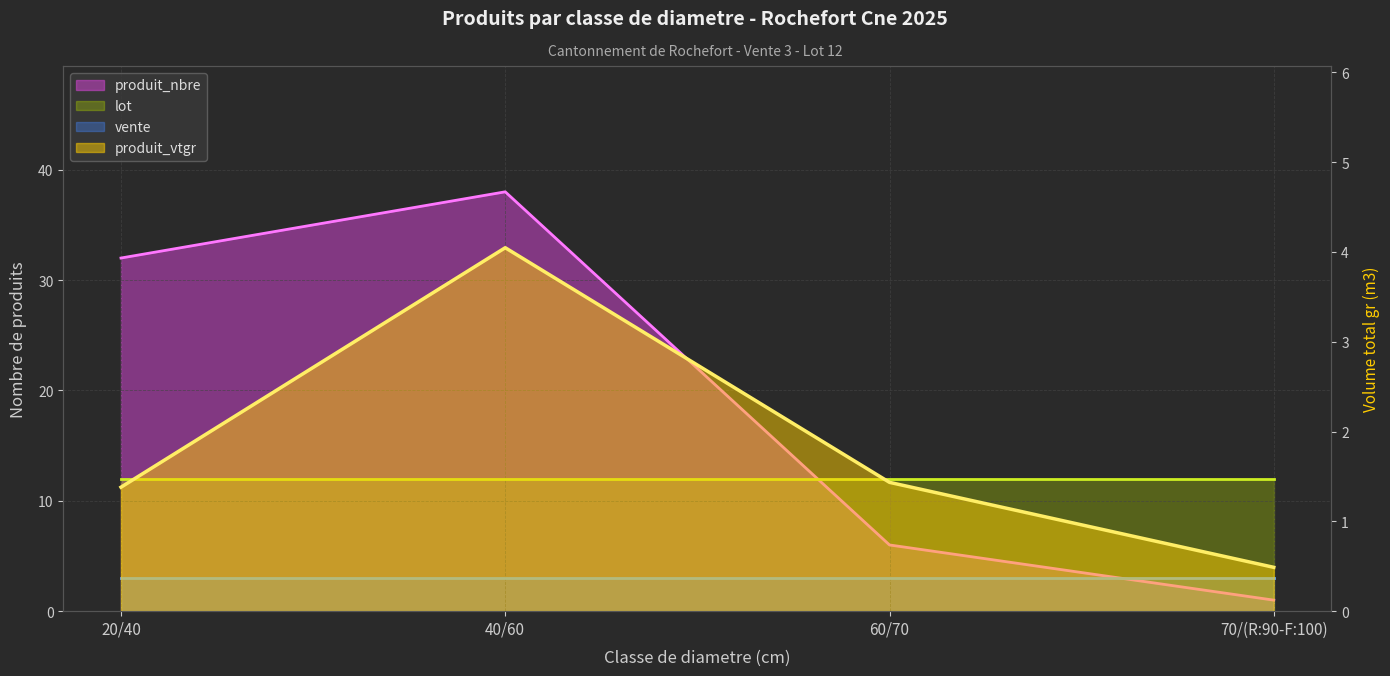

True or false: produit_vtgr has a value of 0.7 at 20/40.

False